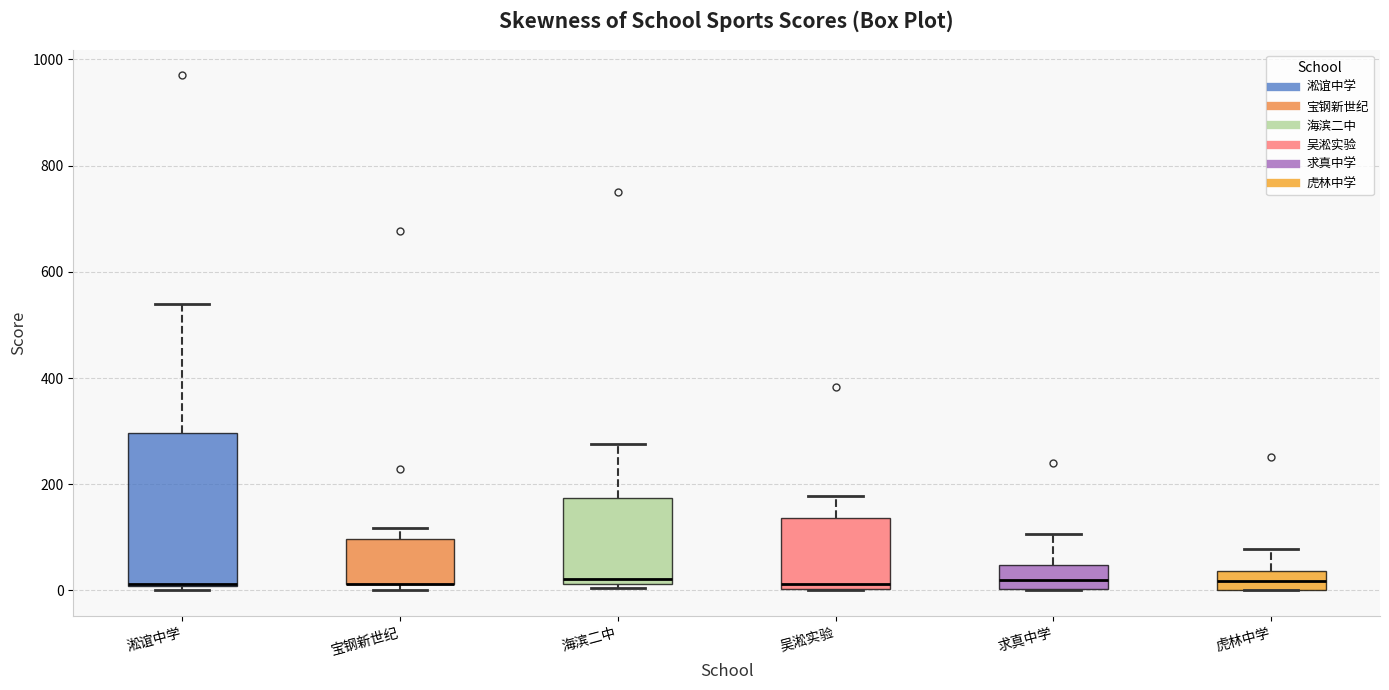

Reading left to right, read every box against the y-axis: the position of its median line, the range the box covers, and the ends of its whiskers. The values are not printed on the chart, so give them approximately, as read against the axis.

淞谊中学: median 20 (drawn on the box's lower edge), box 0 to 300, whiskers 0 (just below the box's lower edge) to 540
宝钢新世纪: median 20 (drawn on the box's lower edge), box 20 to 100, whiskers 0 to 120
海滨二中: median 20 (just above the box's lower edge), box 20 to 180, whiskers 0 to 280
吴淞实验: median 20, box 0 to 140, whiskers 0 to 180
求真中学: median 20, box 0 to 40, whiskers 0 to 100
虎林中学: median 20, box 0 to 40, whiskers 0 to 80